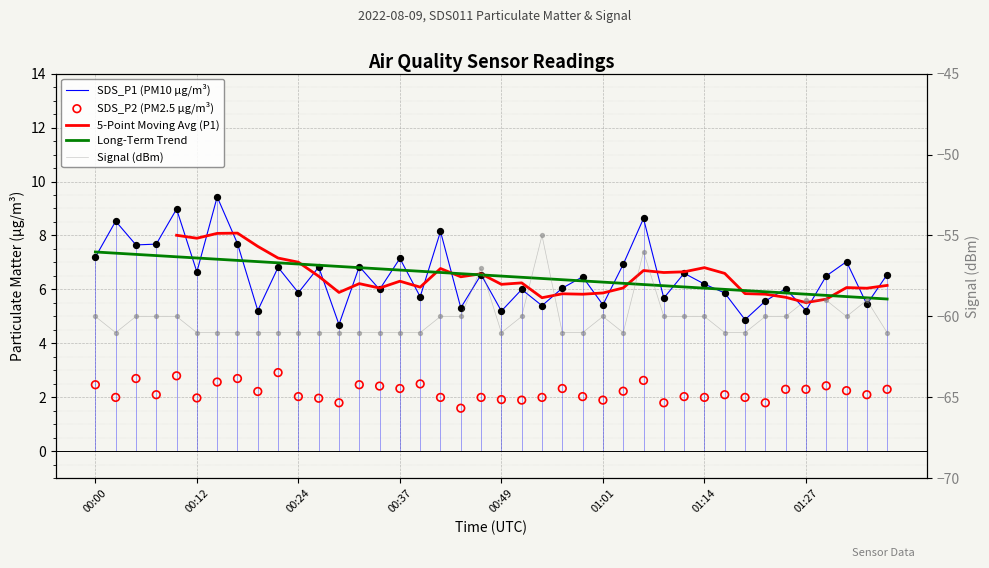

Which series has the widest spread of Y values?

Signal